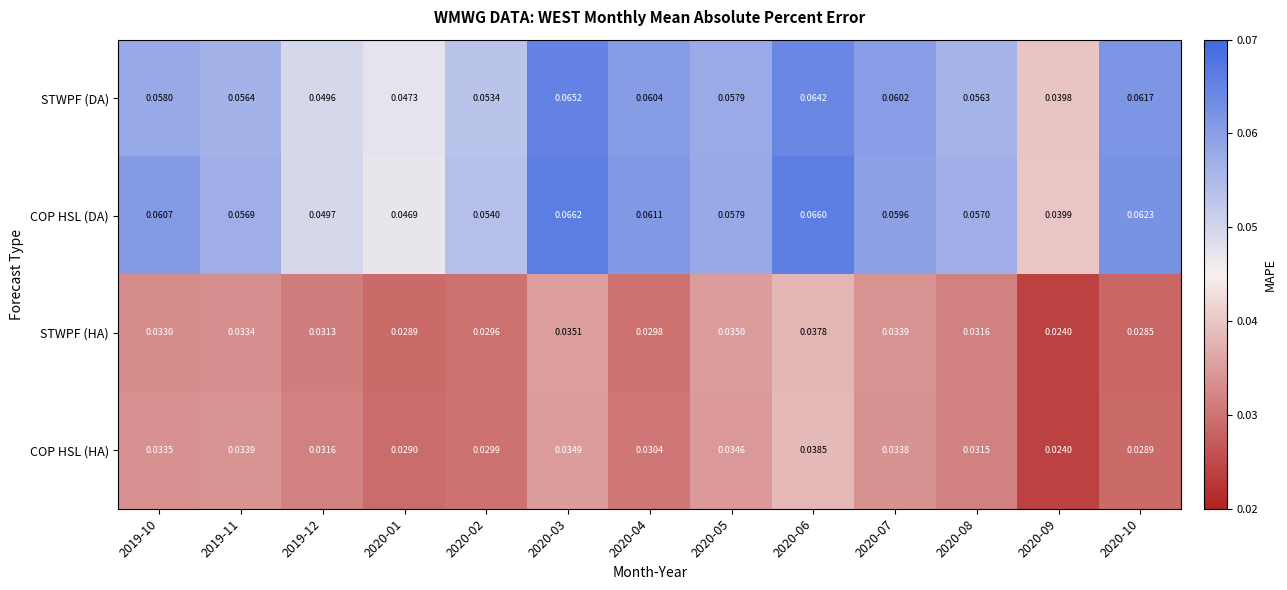

At 2020-01, list the series in order from largest to smallest.

STWPF (DA), COP HSL (DA), COP HSL (HA), STWPF (HA)